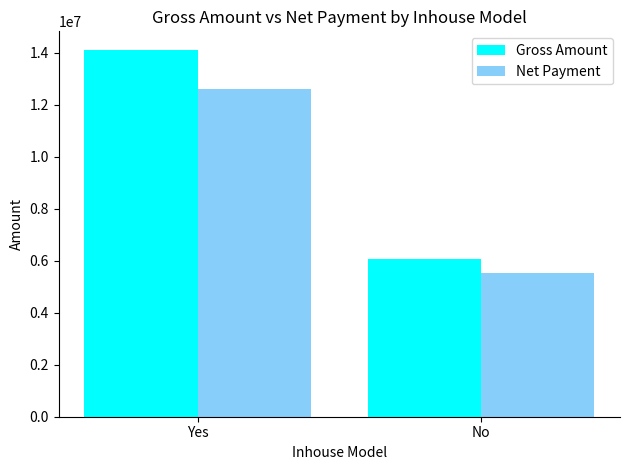

What are all the series names shown in the legend?

Gross Amount, Net Payment